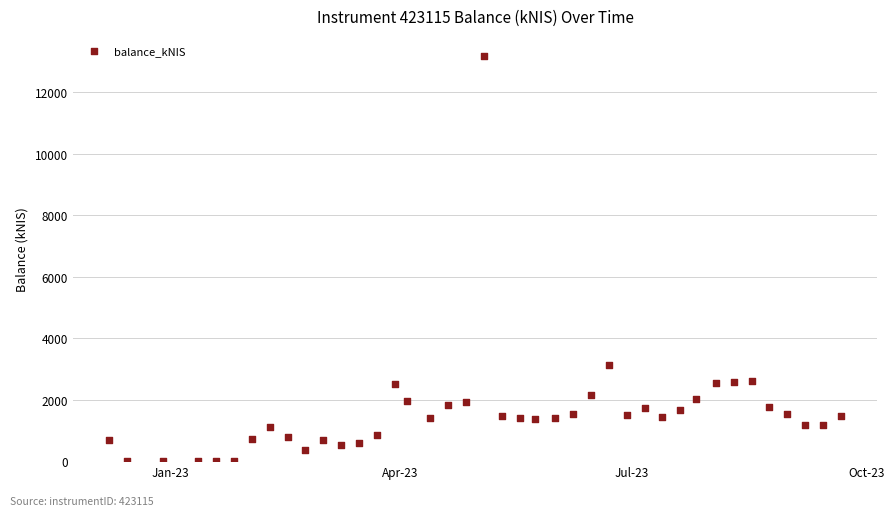

What is the range of X values (max minus min)?

287.0